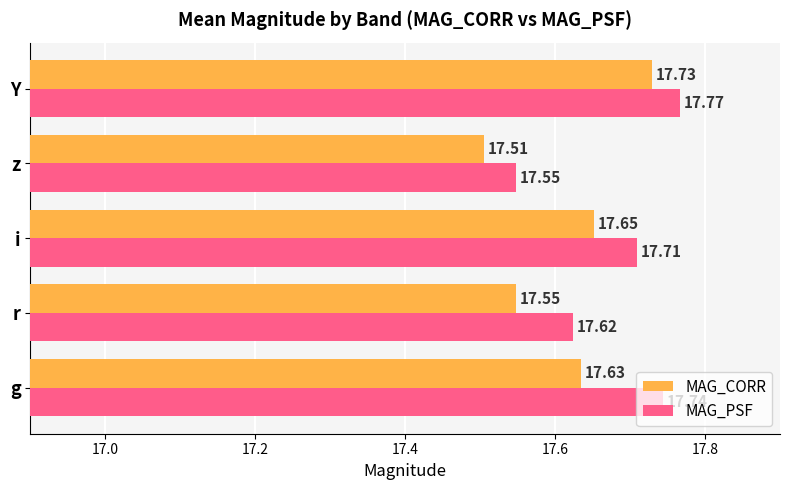

At which label is MAG_PSF closest to 17?

z